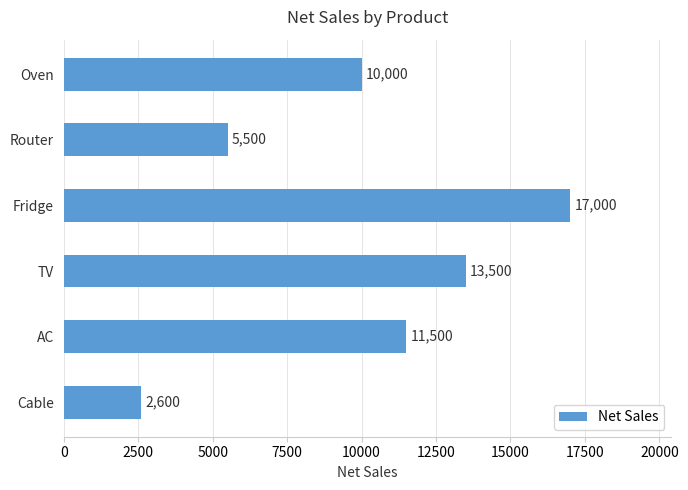

The value at Fridge is 23722. True or false?

False